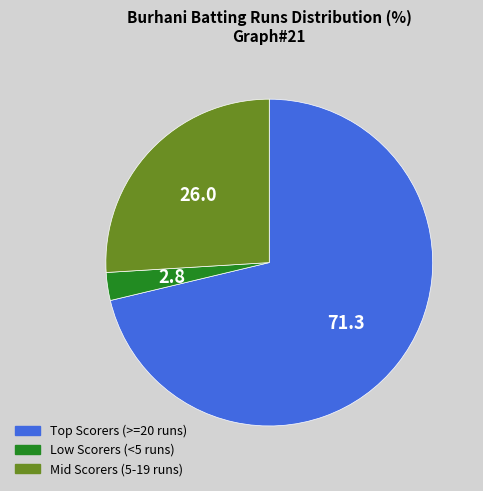

Does any single category account for the majority?

Yes